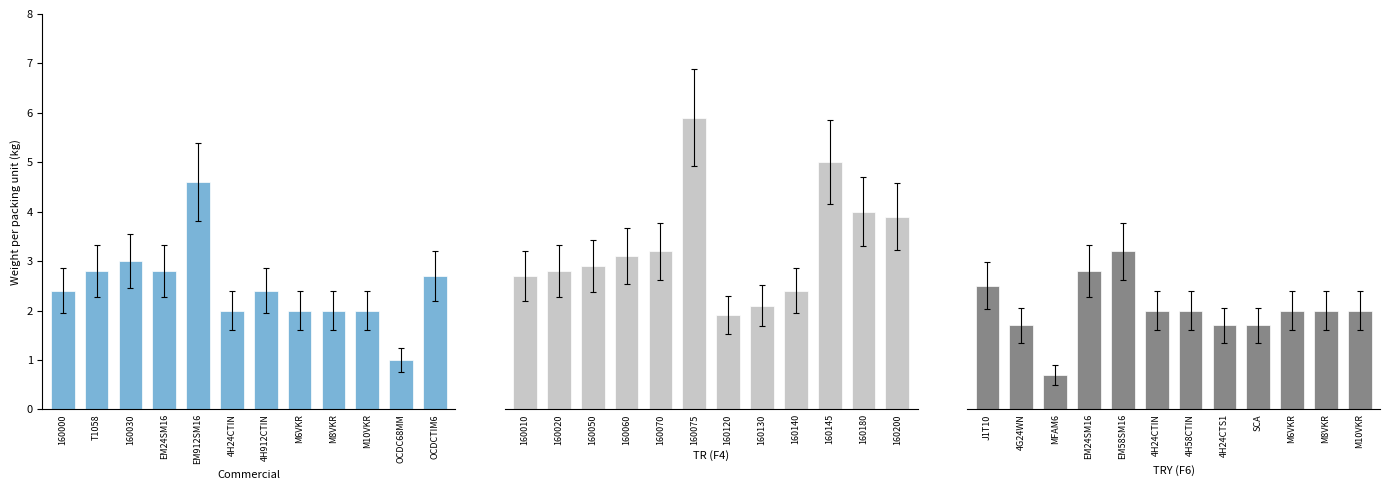

How many bars are there in total?

36